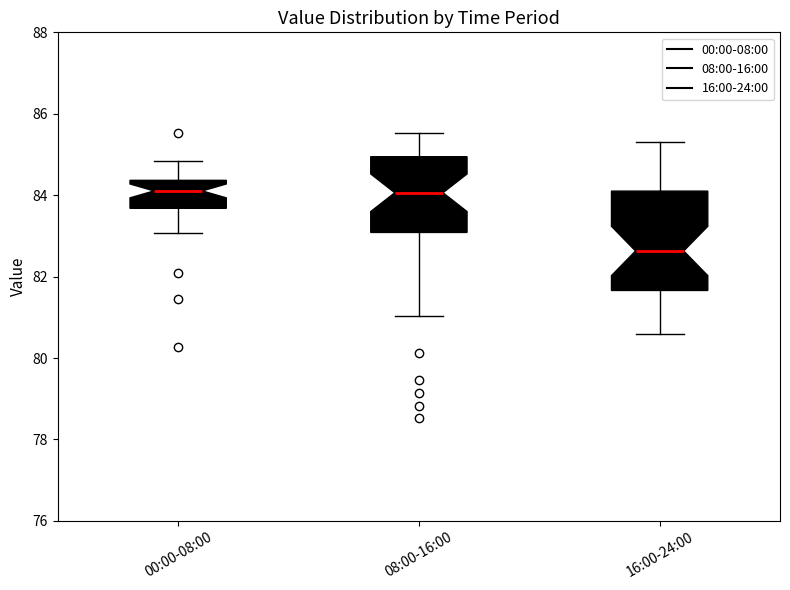

Reading left to right, read every box against the y-axis: the position of its median line, the range the box covers, and the ends of its whiskers. The values are not printed on the chart, so give them approximately, as read against the axis.

00:00-08:00: median 84.2, box 83.6 to 84.4, whiskers 83.0 to 84.8
08:00-16:00: median 84.0, box 83.0 to 85.0, whiskers 81.0 to 85.6
16:00-24:00: median 82.6, box 81.6 to 84.2, whiskers 80.6 to 85.4